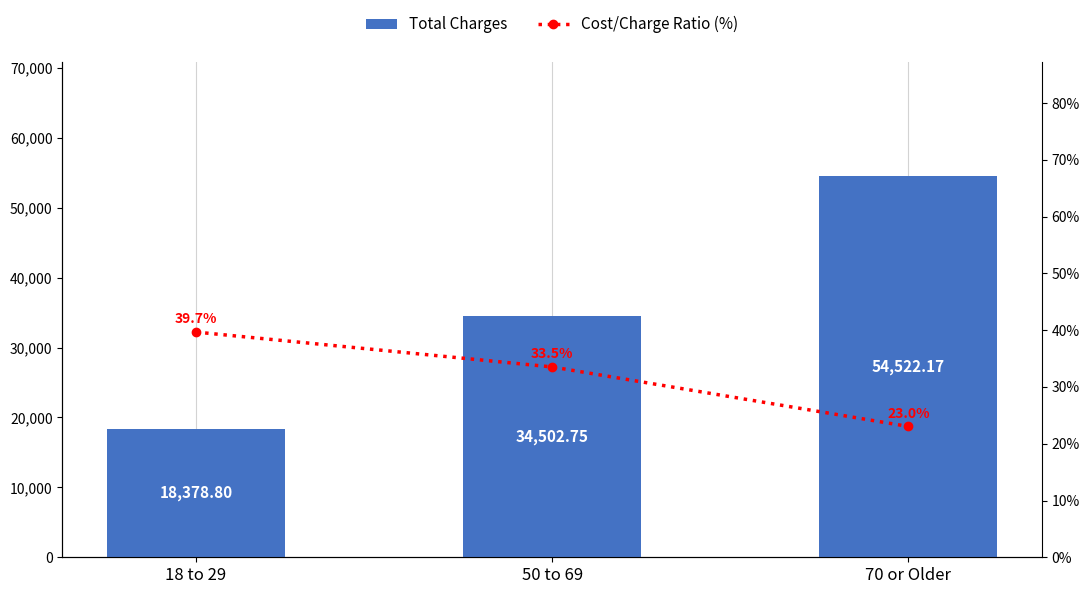

Is the value of Total Charges at 50 to 69 greater than the value of Cost/Charge Ratio (%) at 50 to 69?

Yes